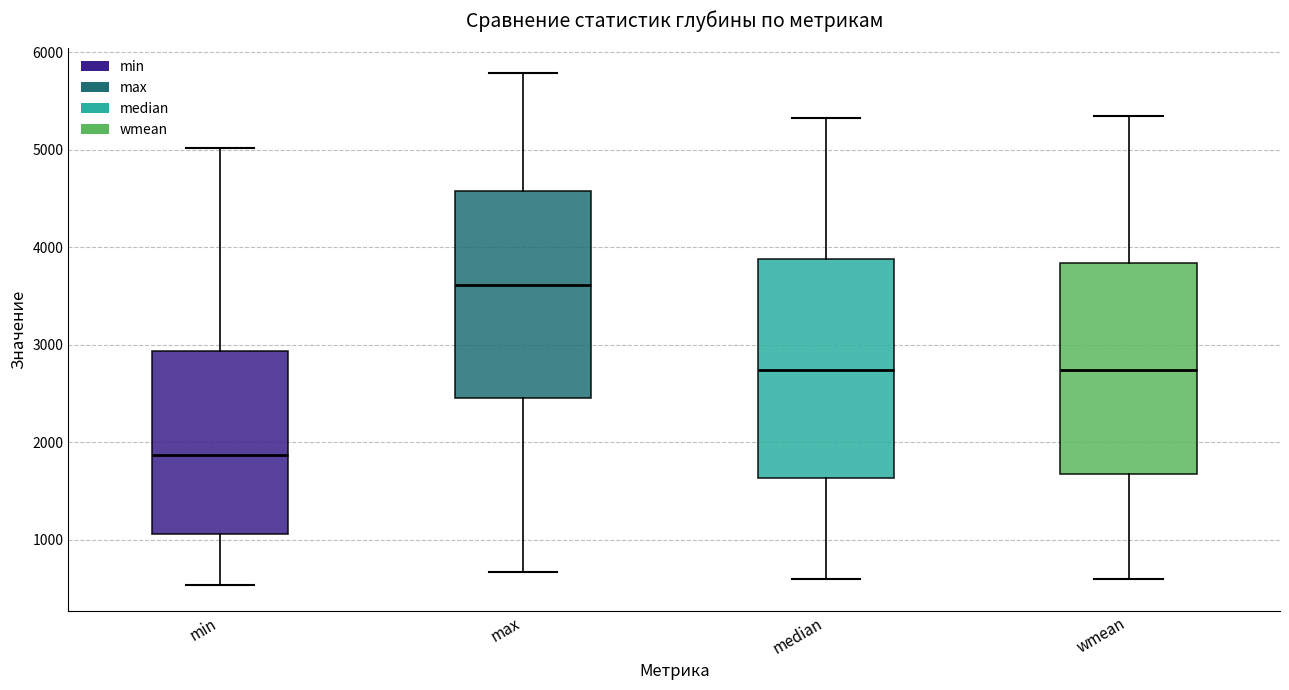

Which box has the highest median line?

max